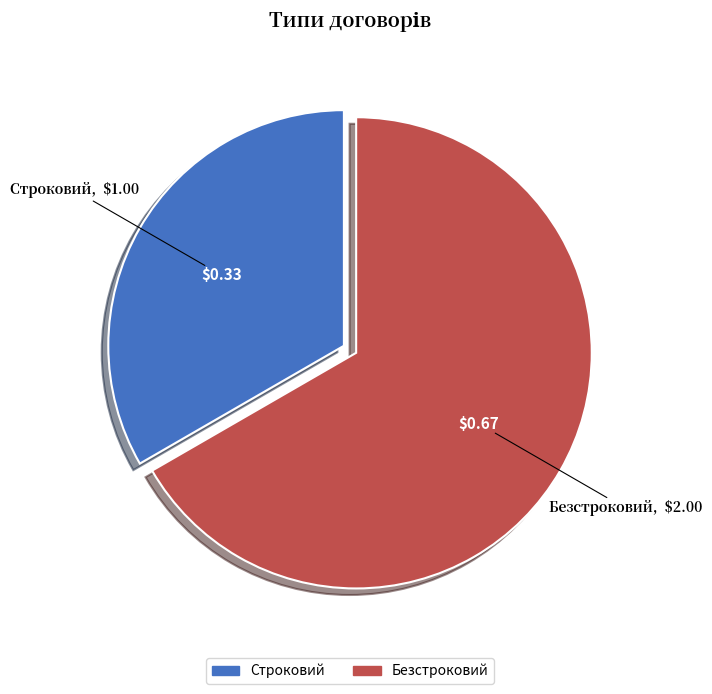

Is it true that Безстроковий is 67% of the pie?

True